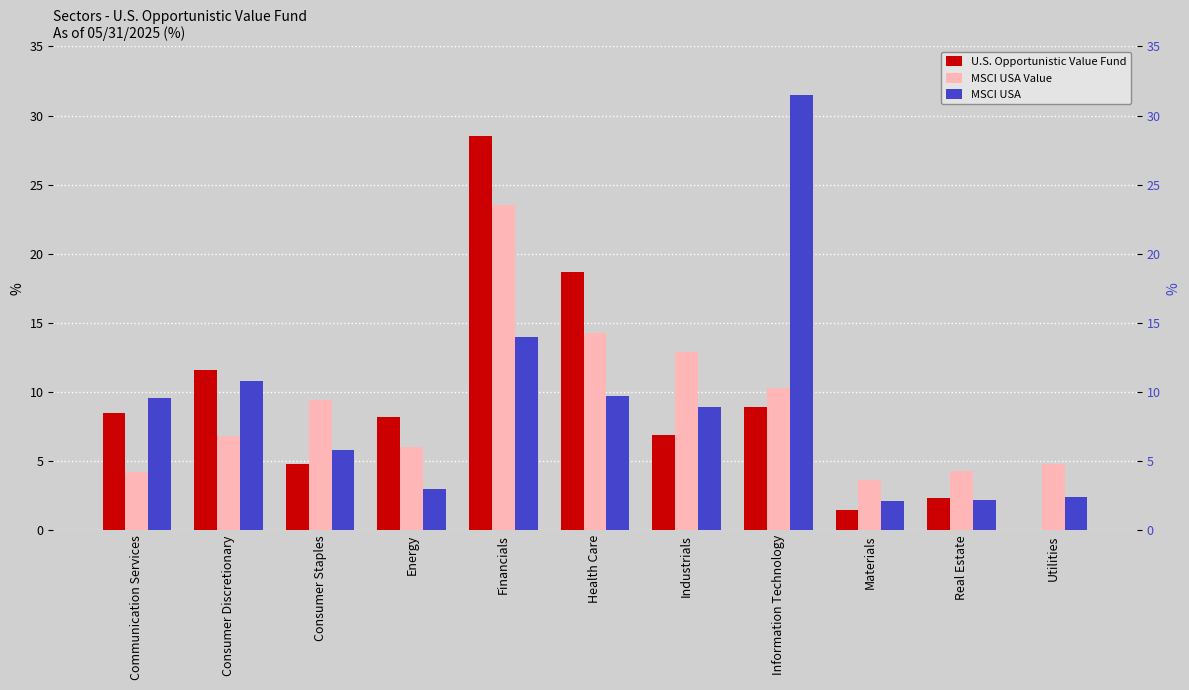

Which has a higher value, Energy or Communication Services?

Communication Services